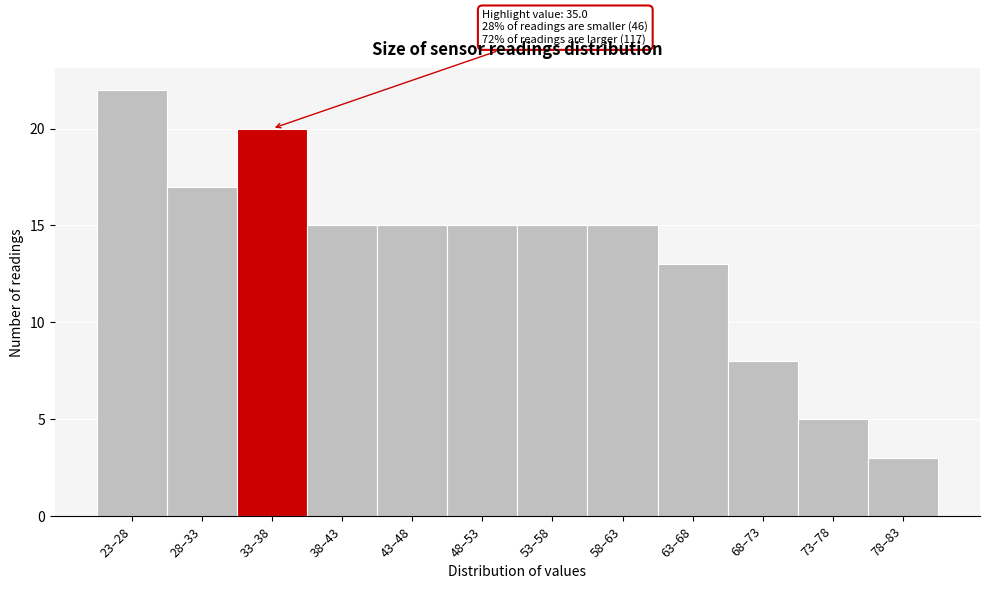

Reading left to right, transcribe all the data shown in this chart.

22	17	20	15	15	15	15	15	13	8	5	3